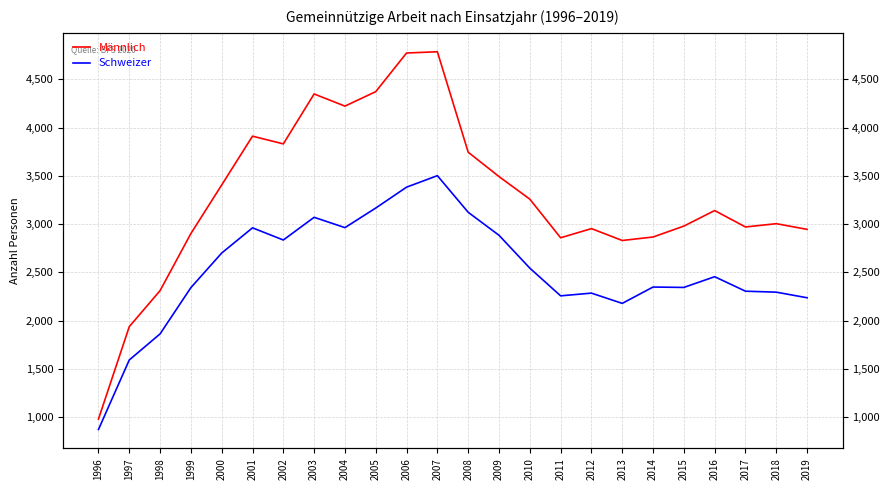

Which category has the highest value in the Männlich series?

2007